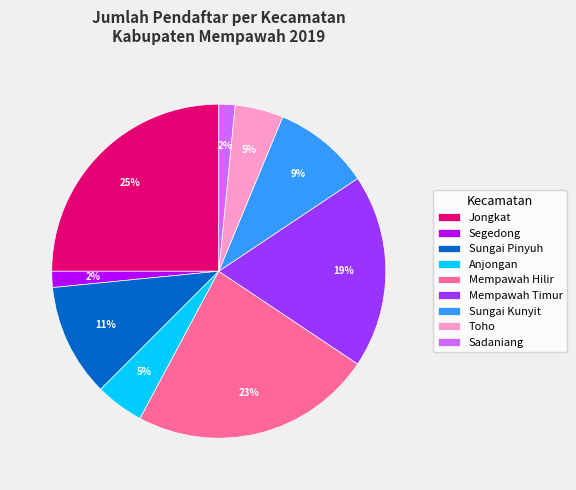

Which has a higher value, Sungai Kunyit or Segedong?

Sungai Kunyit